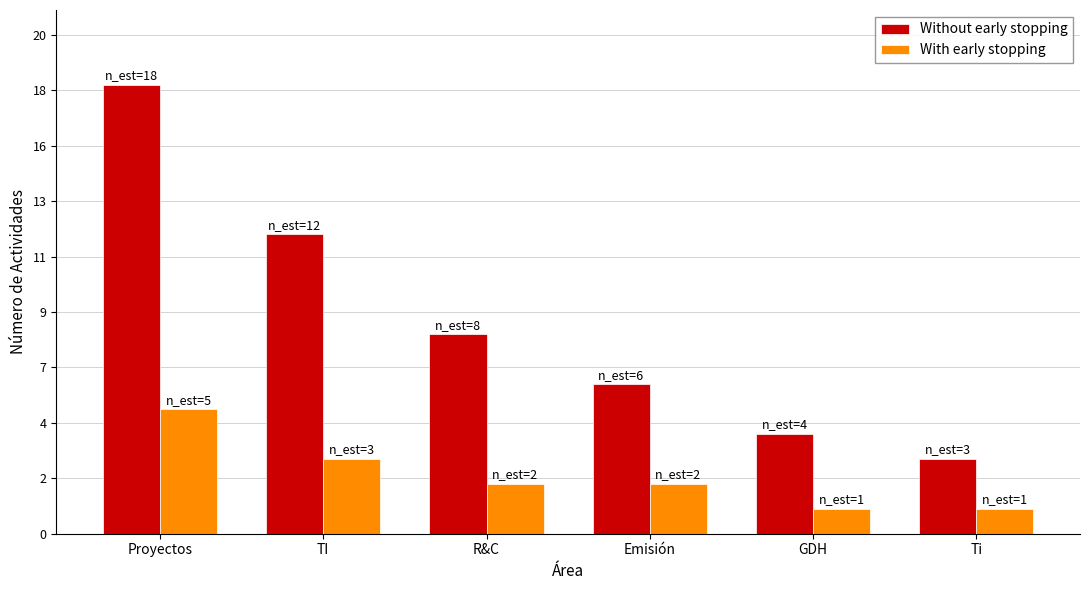

Rank the series at Ti from lowest to highest value.

With early stopping, Without early stopping